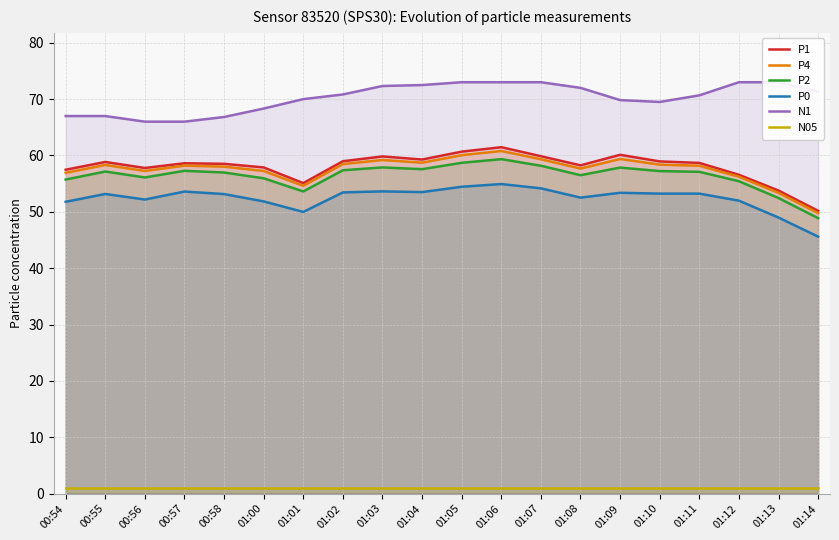

Reading left to right, transcribe all the data shown in this chart.

P1: 57.5	58.9	57.8	58.6	58.5	57.9	55.1	59.0	59.8	59.3	60.7	61.5	59.9	58.2	60.1	59.0	58.7	56.6	53.8	50.2
P4: 56.9	58.3	57.2	58.2	58.0	57.2	54.6	58.5	59.2	58.7	60.0	60.8	59.3	57.7	59.4	58.4	58.2	56.2	53.4	49.8
P2: 55.7	57.1	56.1	57.3	57.0	56.0	53.6	57.4	57.9	57.6	58.7	59.4	58.2	56.5	57.9	57.2	57.1	55.4	52.5	48.9
P0: 51.8	53.2	52.2	53.6	53.1	51.9	50.0	53.5	53.6	53.5	54.5	54.9	54.2	52.5	53.4	53.2	53.2	52.0	49.0	45.6
N1: 67.0	67.0	66.0	66.0	66.8	68.3	70.0	70.8	72.3	72.5	73.0	73.0	73.0	72.0	69.8	69.5	70.7	73.0	73.0	71.3
N05: 1.0	1.0	1.0	1.0	1.0	1.0	1.0	1.0	1.0	1.0	1.0	1.0	1.0	1.0	1.0	1.0	1.0	1.0	1.0	1.0